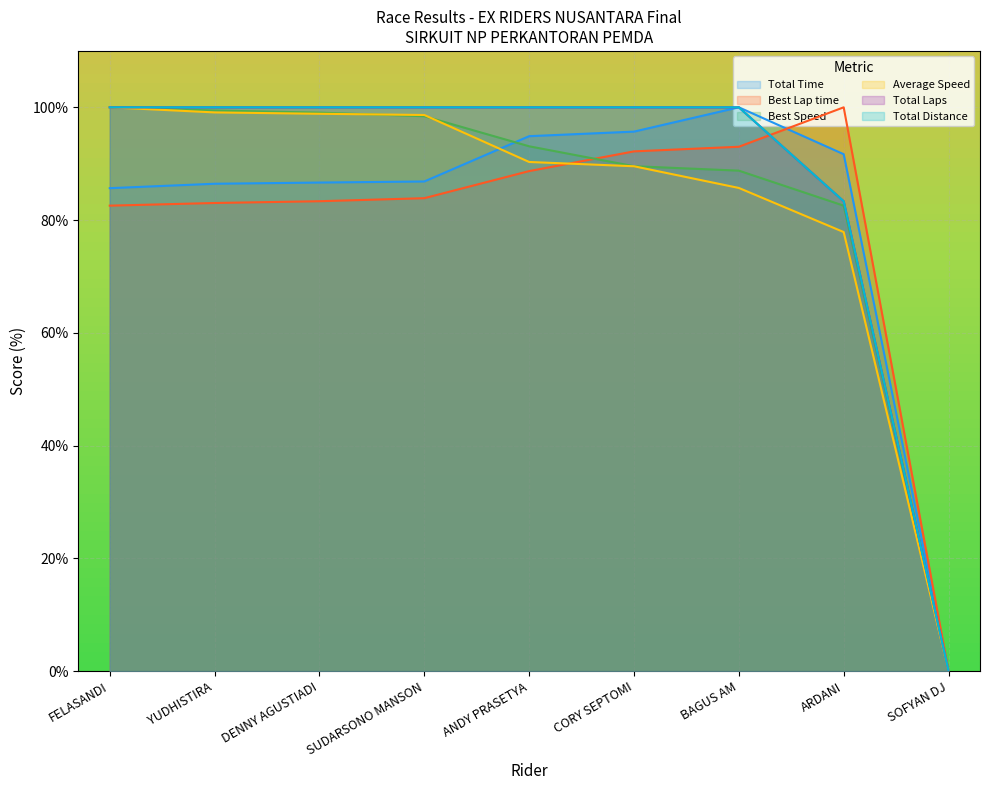

What is the value of the Average Speed point at the 7th from the left?

85.7